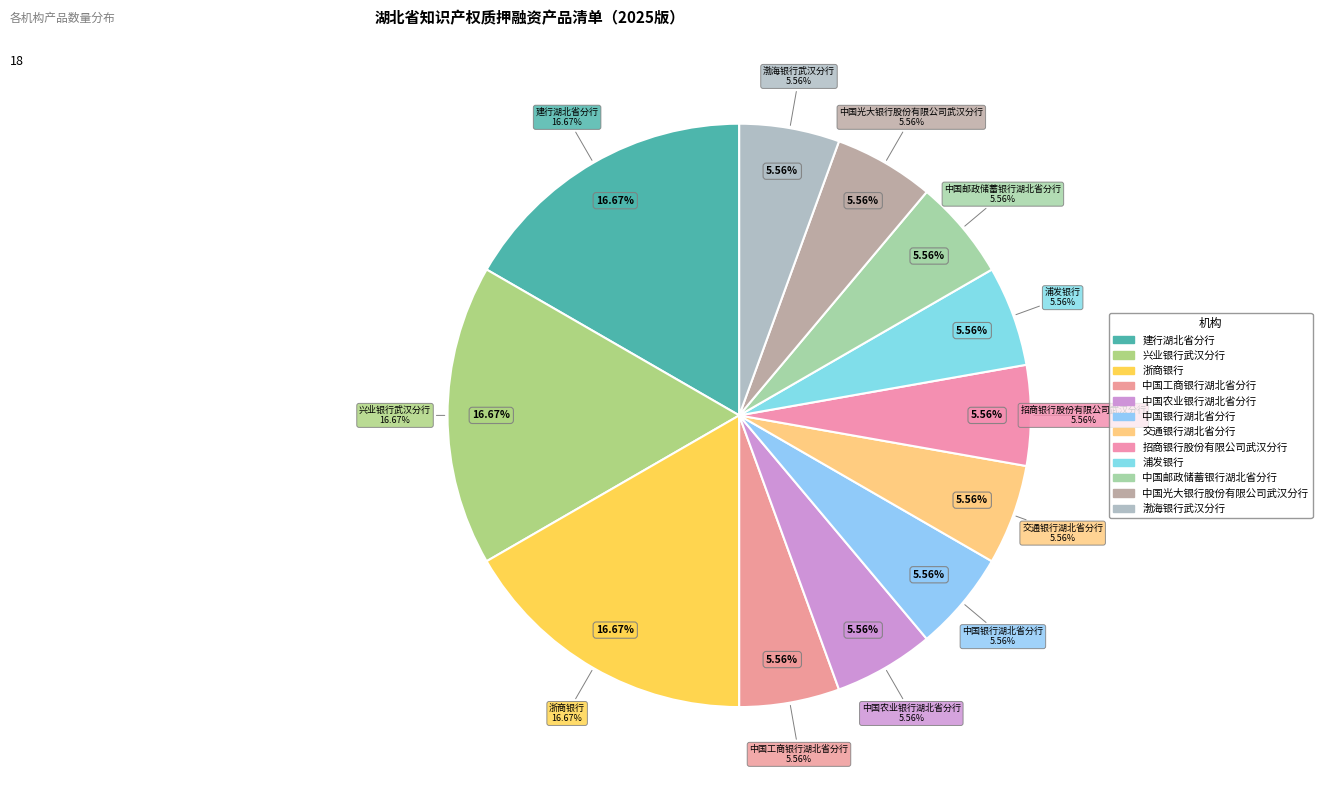

Is there a majority slice in this chart?

No